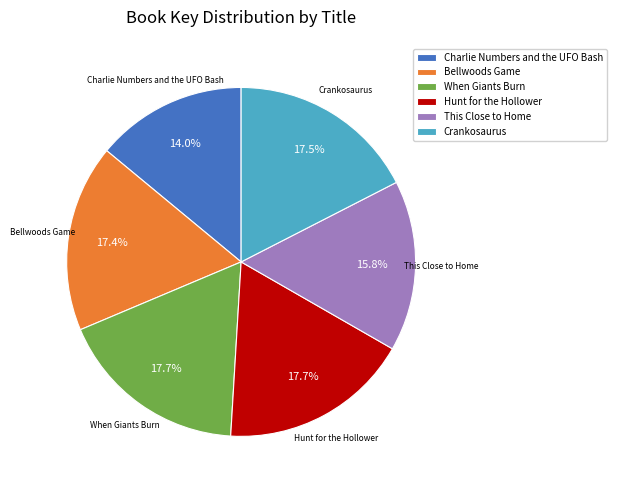

What percentage is the Charlie Numbers and the UFO Bash slice, to the nearest percent?

14%